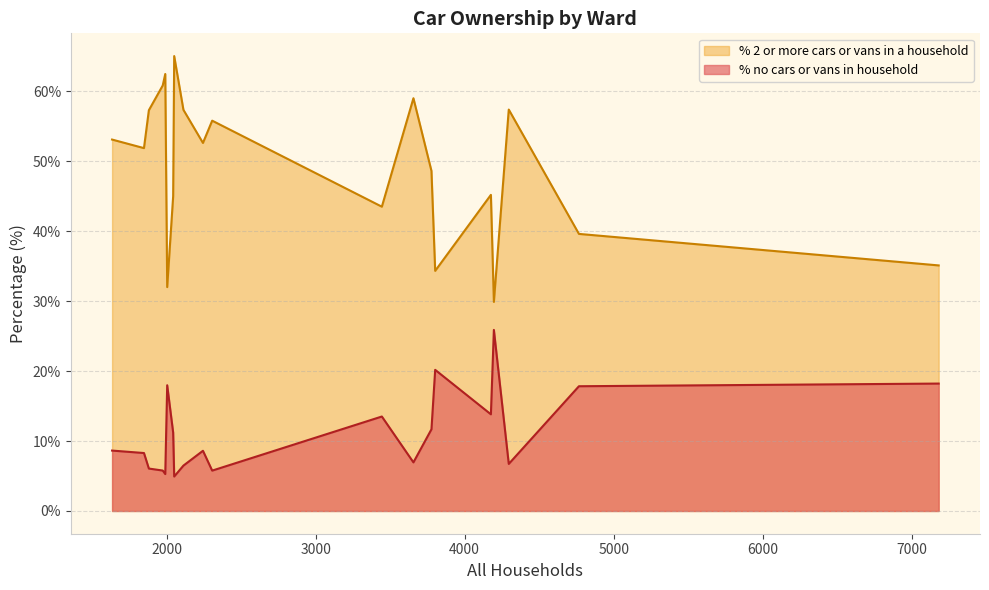

What is the highest value of the % 2 or more cars or vans in a household series?

65.0